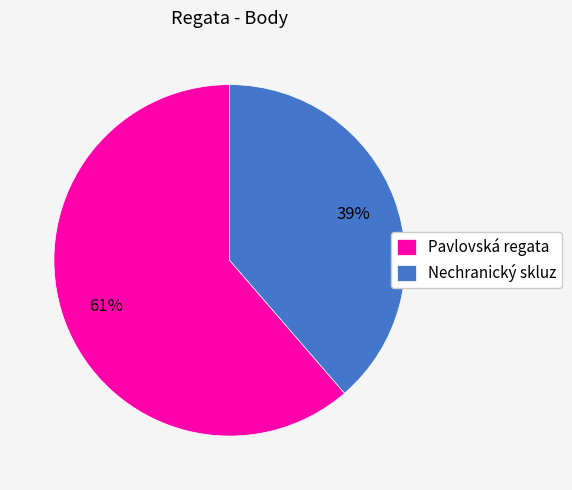

What is the largest slice in the pie chart?

Pavlovská regata